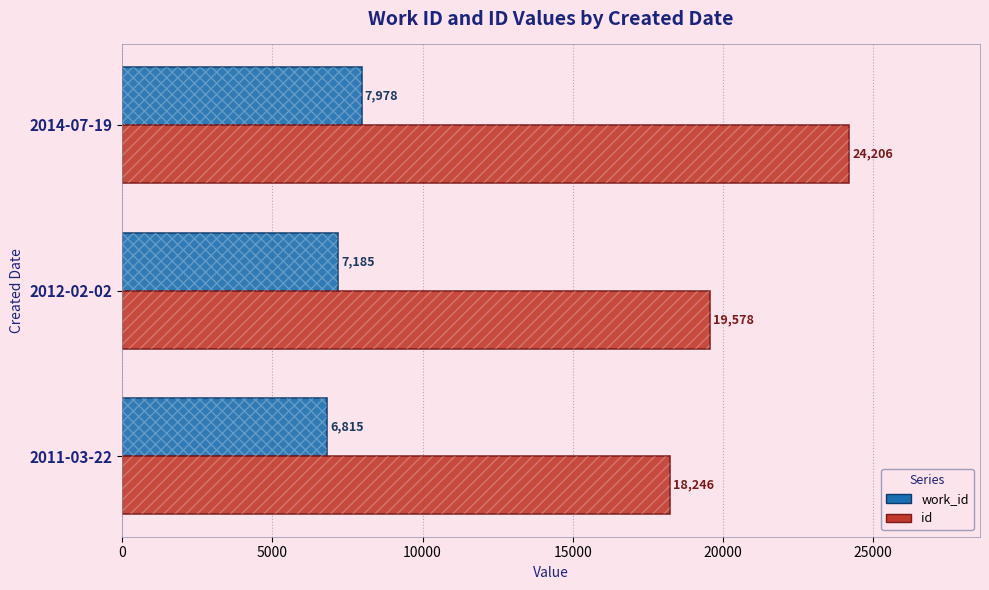

What is the value of the id bar at the 1st from the left?

18246